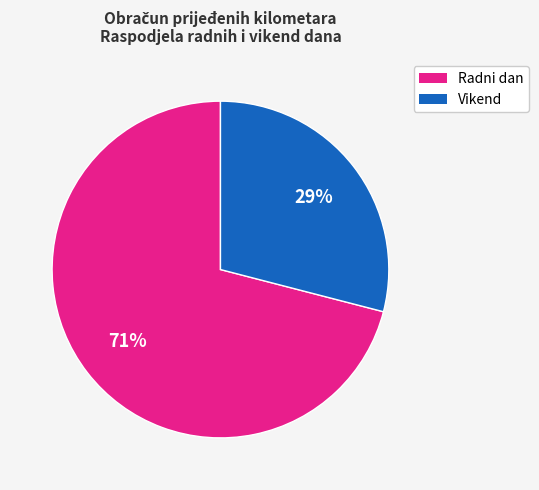

To the nearest percent, what is the average slice percentage?

50%